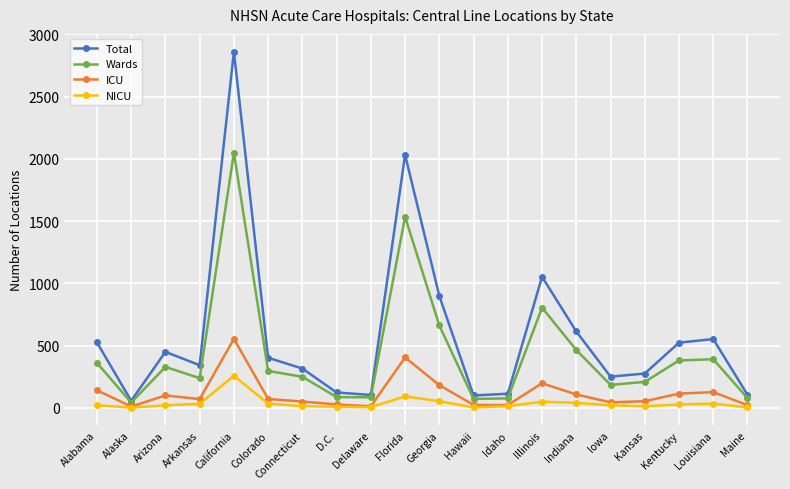

At which category does Wards reach its first local peak?

Arizona